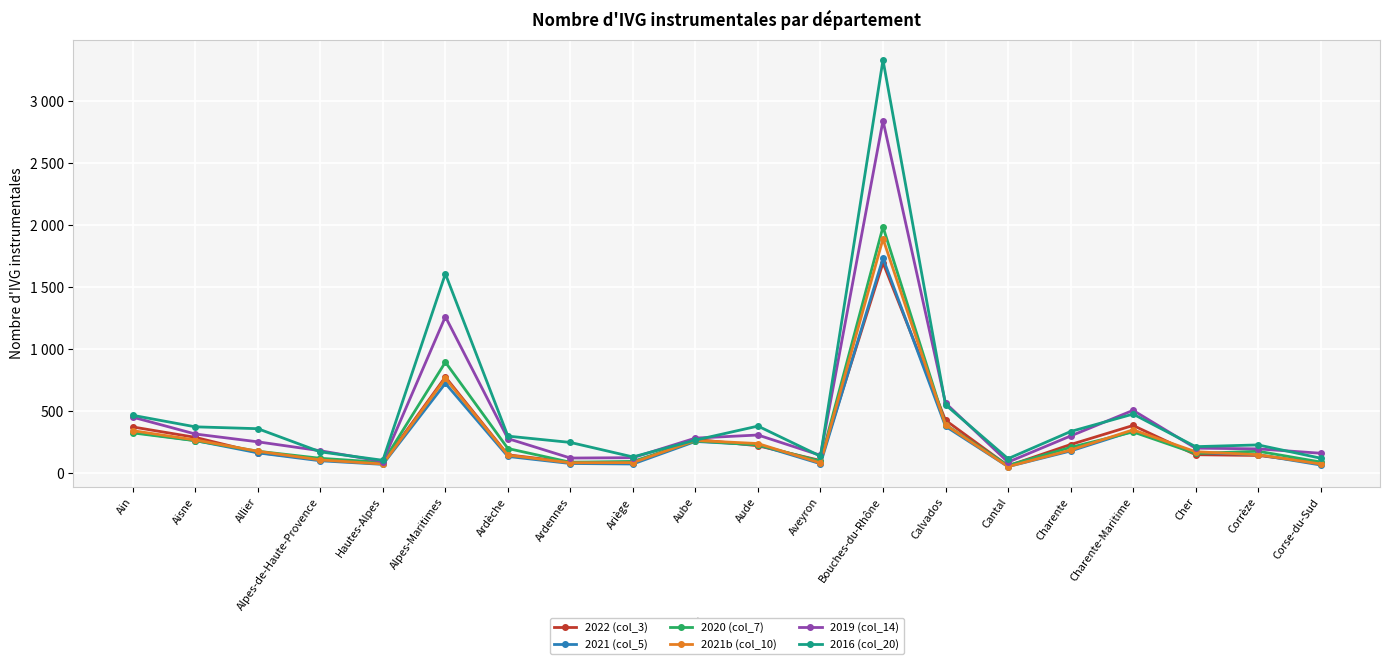

At which category does 2021 (col_5) reach its first local valley?

Hautes-Alpes